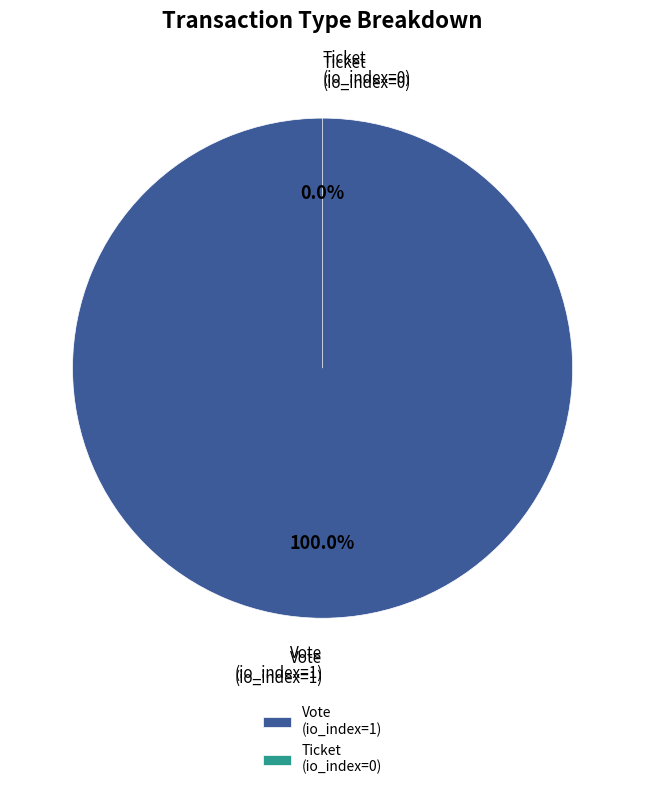

Does Vote account for over 50% of the chart?

Yes